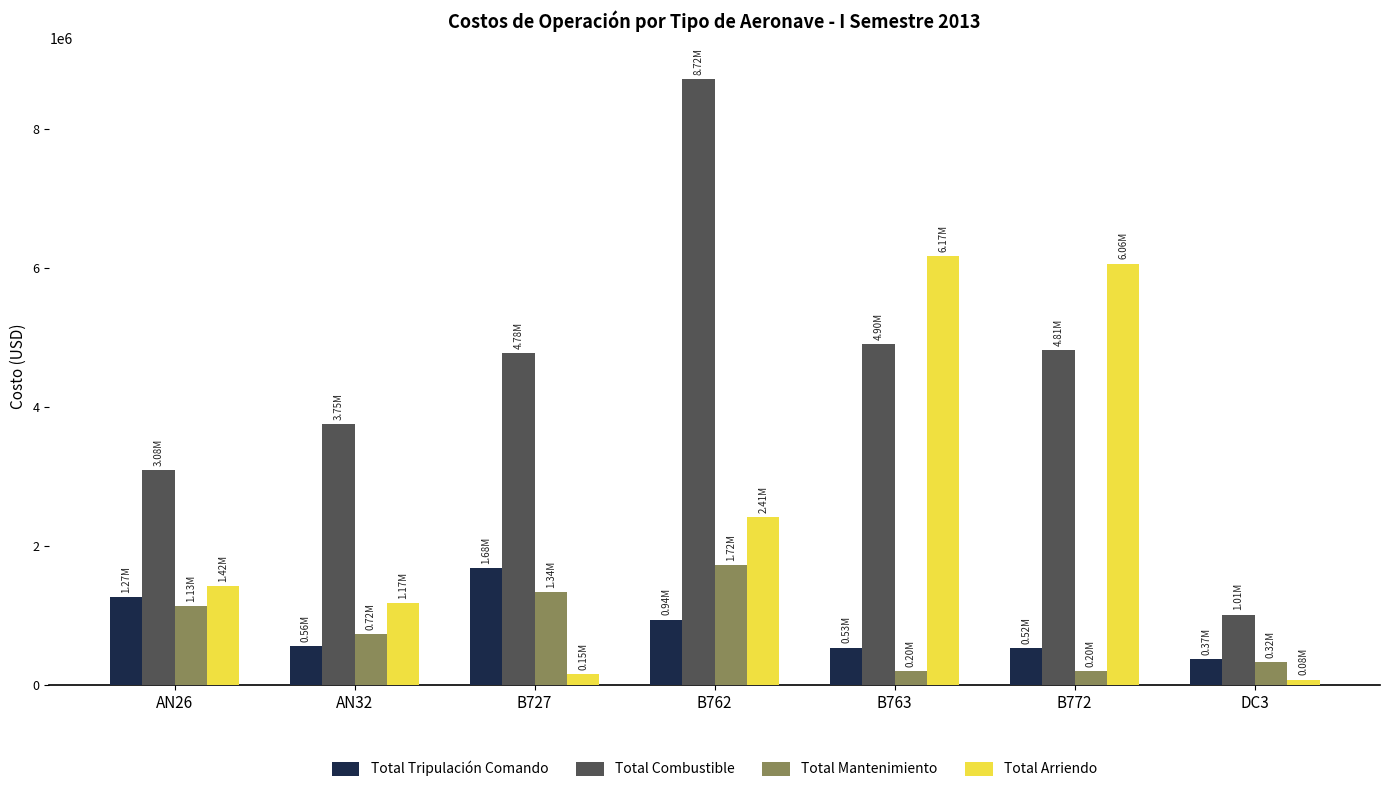

At which label is Total Arriendo closest to 3123026?

B762